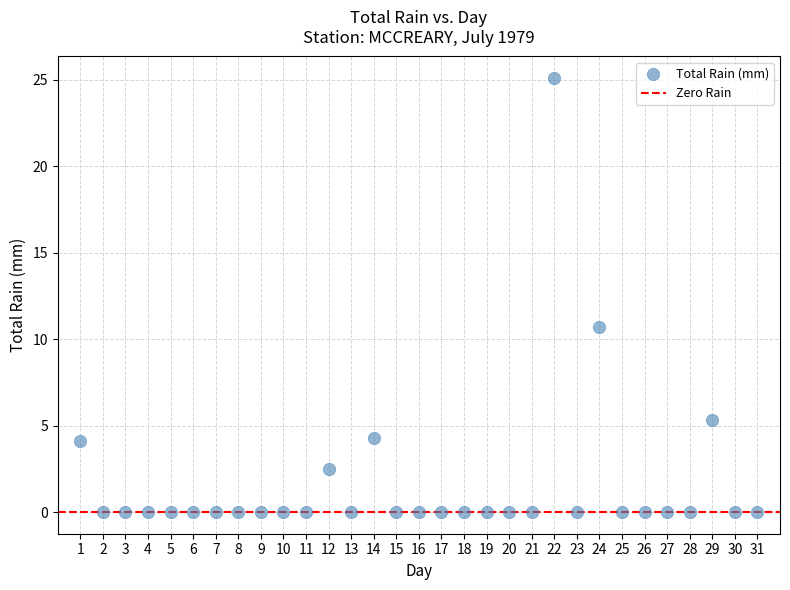

What Y value in the scatter plot is closest to 12?

10.7